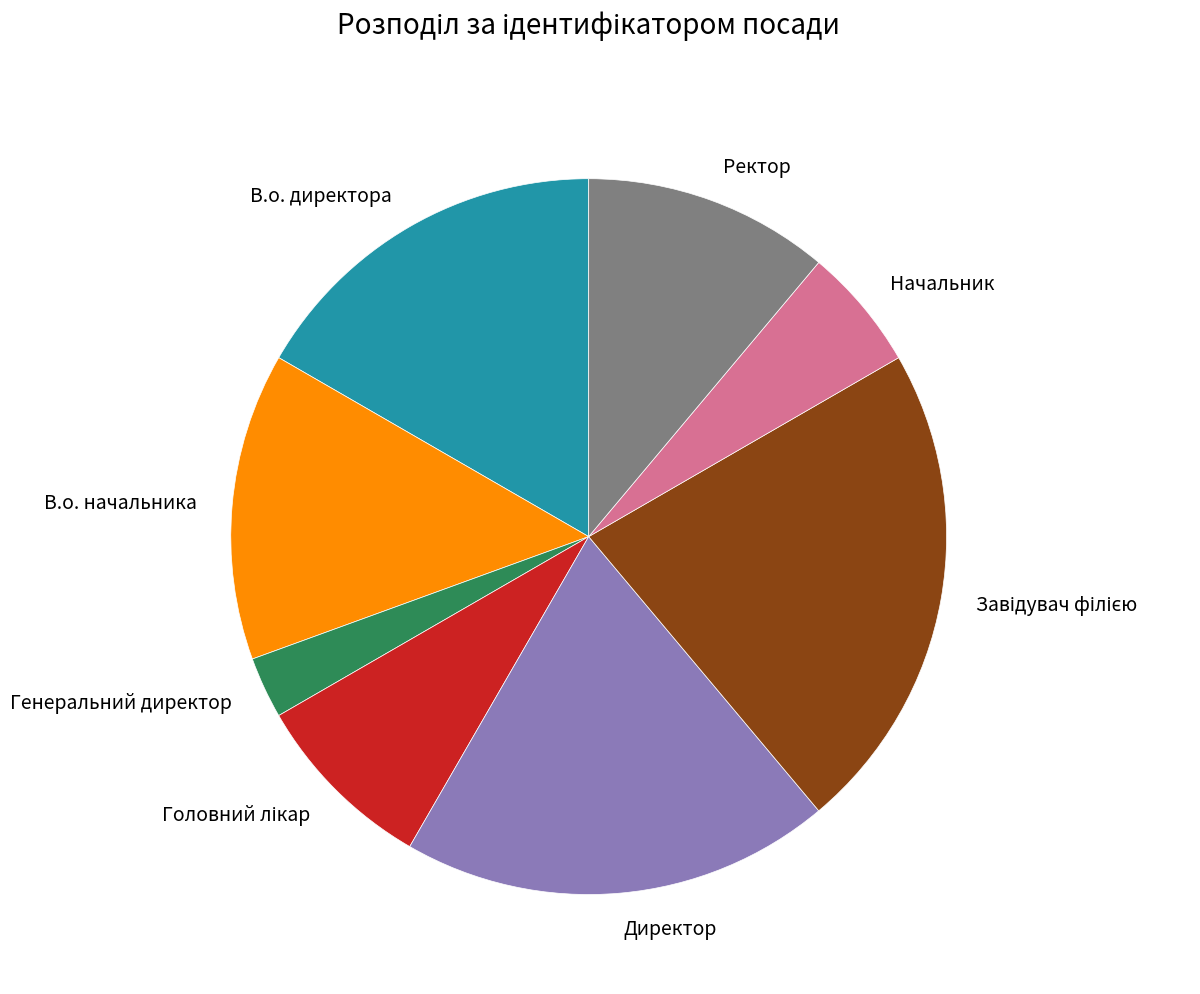

The Начальник slice represents 1% of the pie. True or false?

False